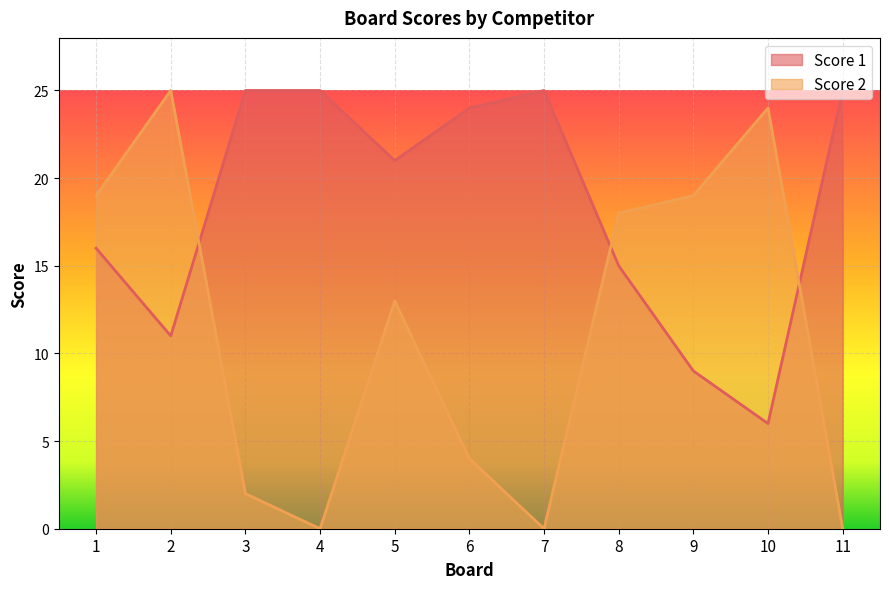

At 5, list the series in order from smallest to largest.

Score 2, Score 1